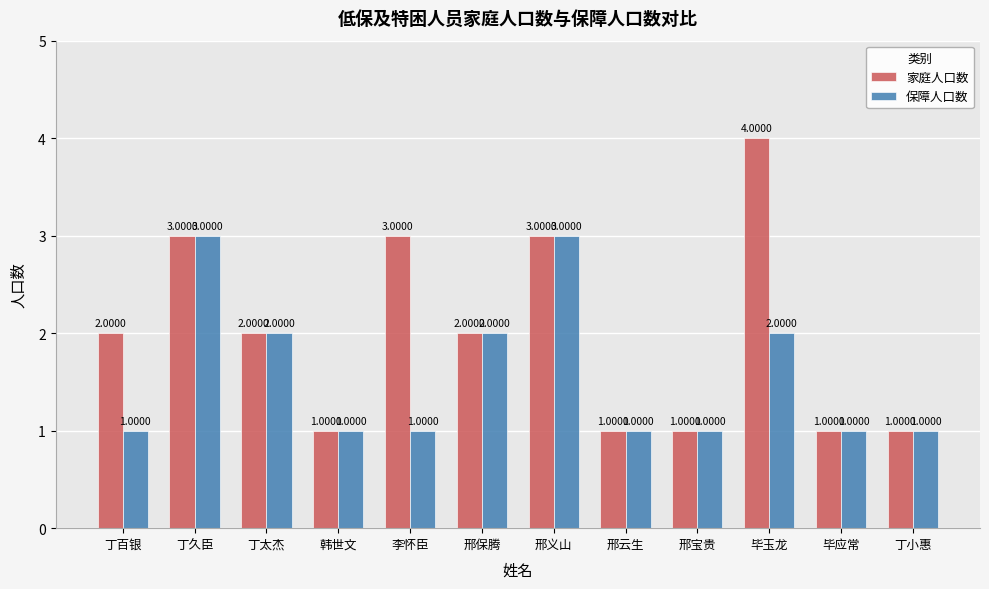

Is it true that 家庭人口数 equals 3 at 李怀臣?

True